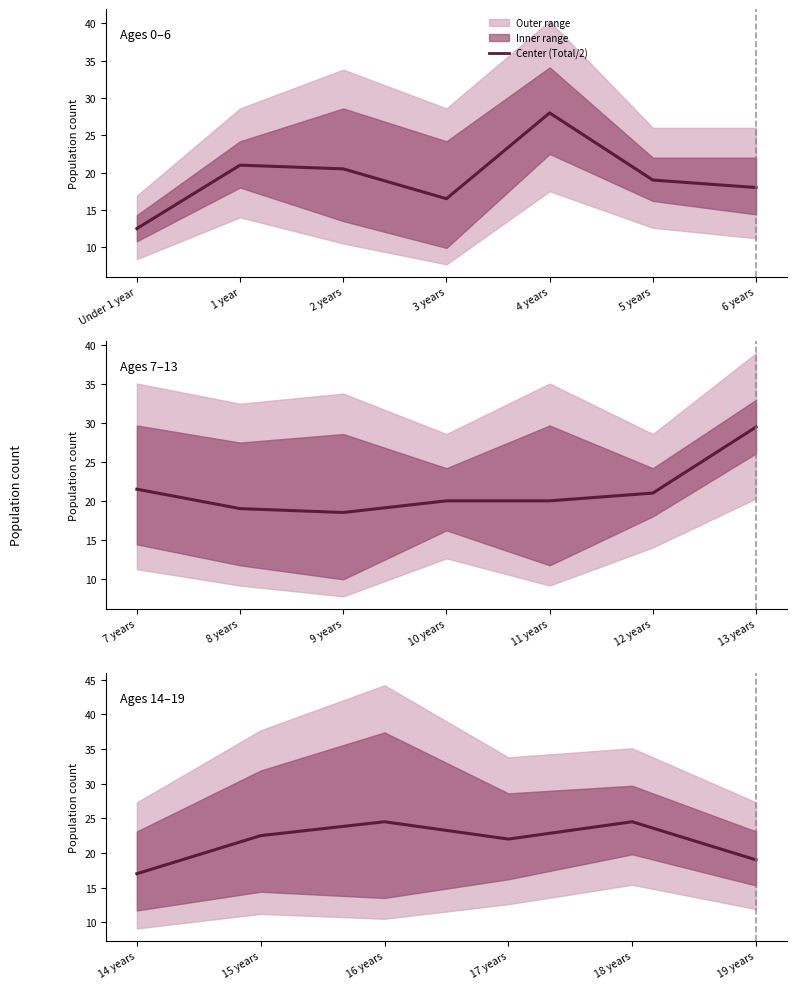

Which series has the largest total across all categories?

Total